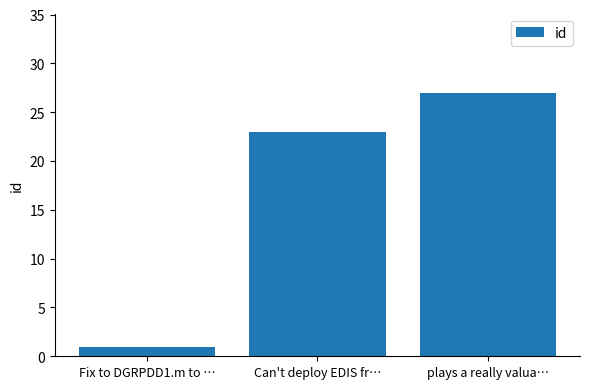

What is the difference between the values at Can't deploy EDIS fr… and plays a really valua…?

4